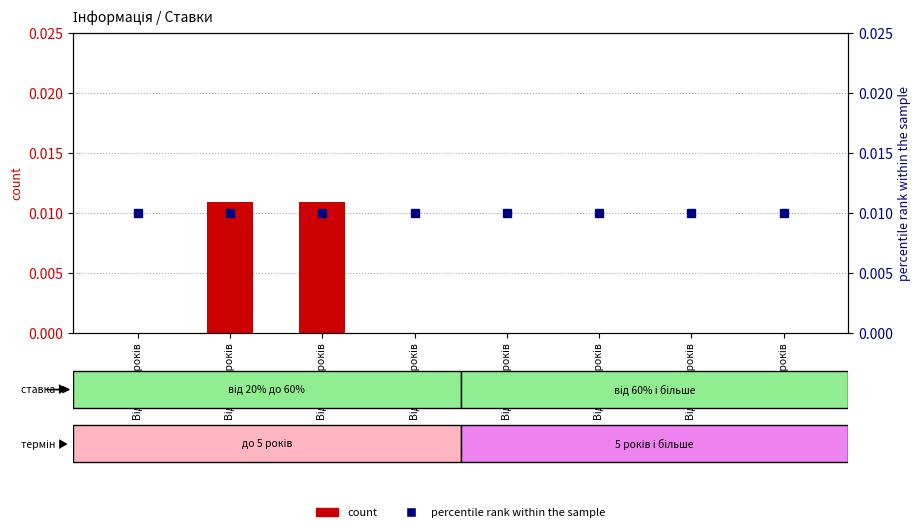

Rank the categories by percentile rank within the sample value from lowest to highest.

Від 0 до 1 років, Від 1 до 2 років, Від 2 до 3 років, Від 3 до 4 років, Від 4 до 5 років, Від 5 до 6 років, Від 6 до 7 років, Від 7 років